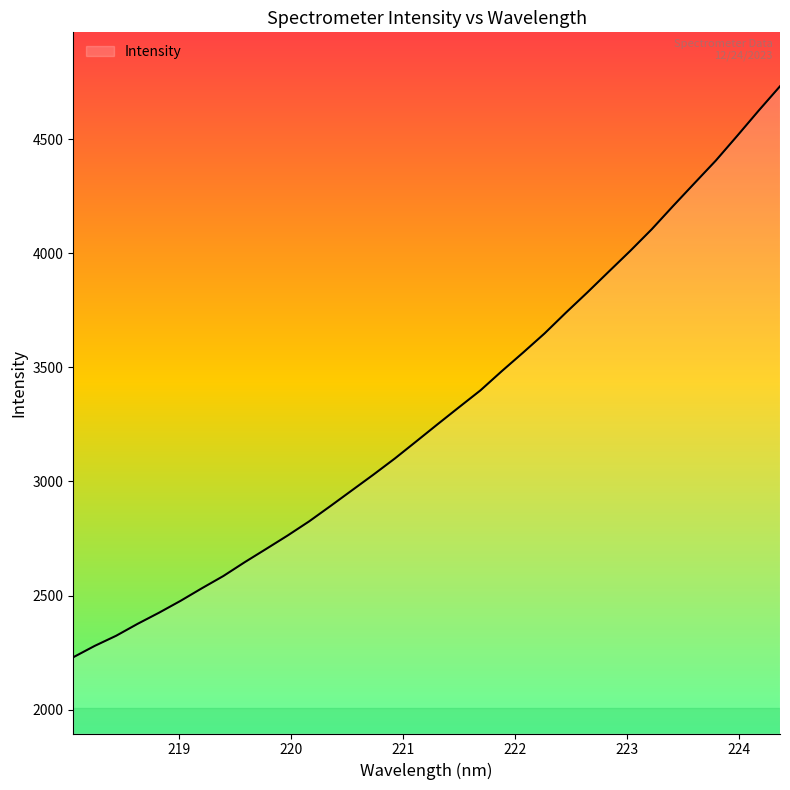

What is the greatest value displayed?

4733.0